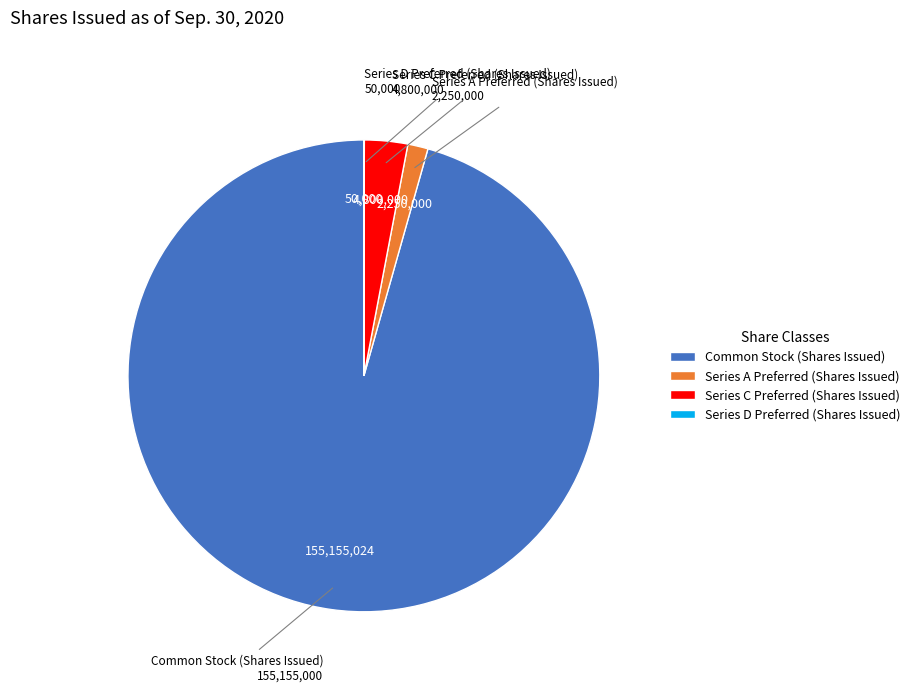

Does Series A Preferred (Shares Issued) account for over 50% of the chart?

No